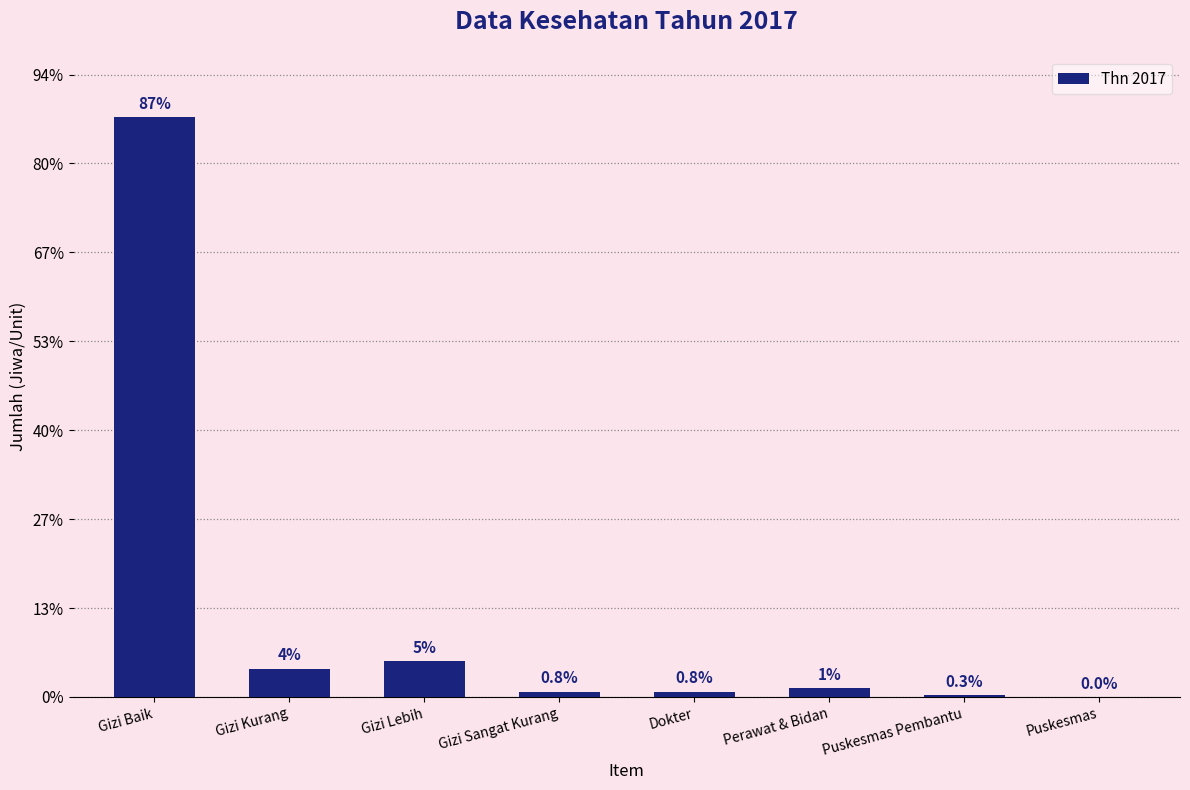

At which label is the value closest to 163?

Gizi Lebih